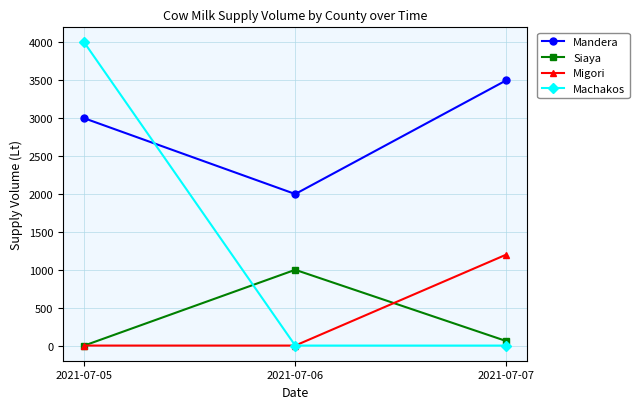

How many lines are shown in the chart?

4